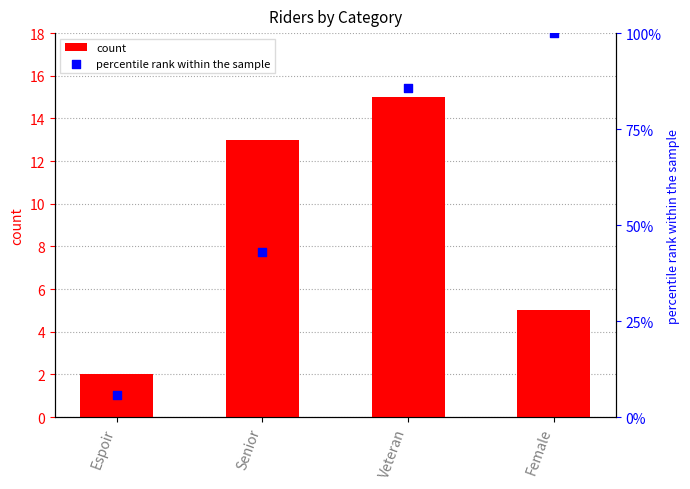

Which series contains the highest Y value?

percentile rank within the sample